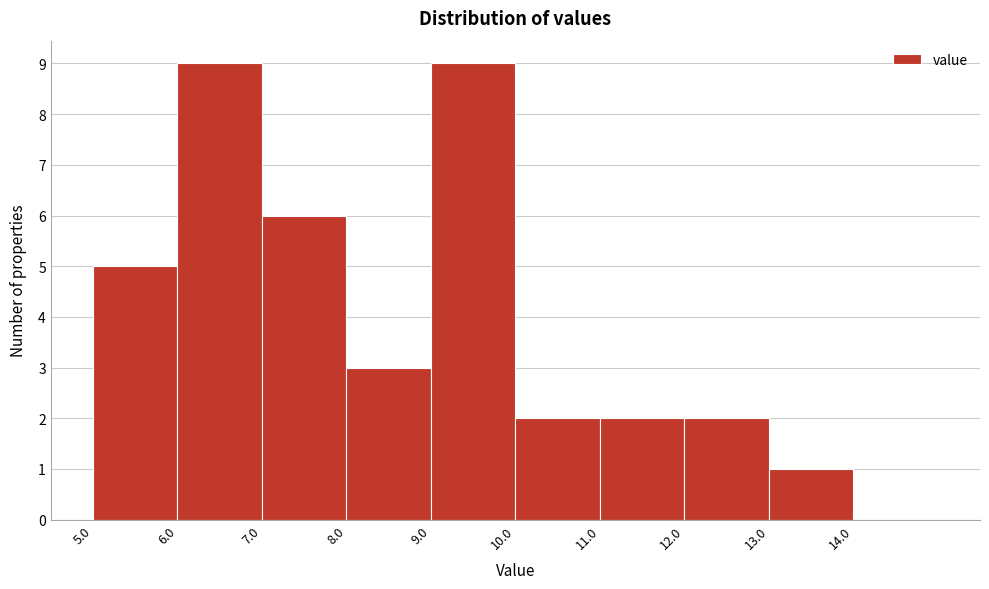

Reading left to right, list every bar in this chart as the range it spans on the x-axis followed by its height. The values are not printed on the chart, so give them approximately, as read against the axis.

5 to 6: 5
6 to 7: 9
7 to 8: 6
8 to 9: 3
9 to 10: 9
10 to 11: 2
11 to 12: 2
12 to 13: 2
13 to 14: 1
14 to 15: 0